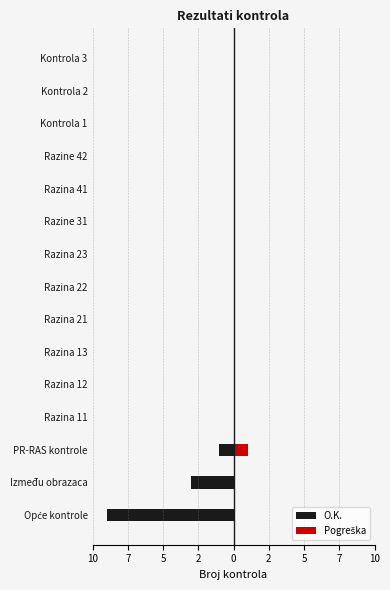

Count the O.K. values in the range 0 to 1.

12